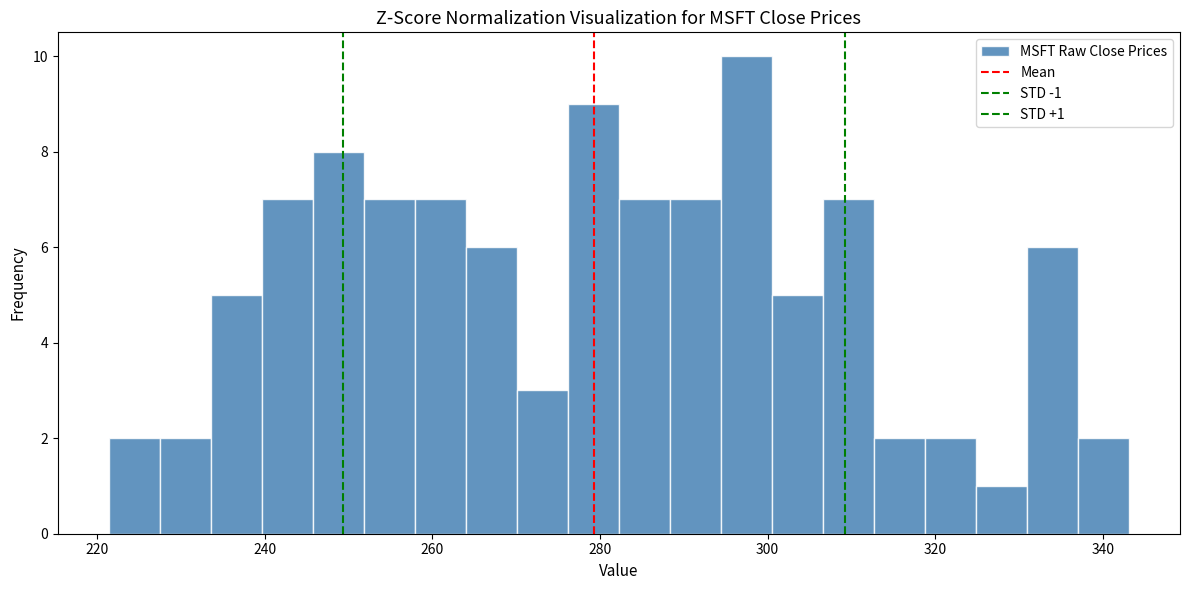

Read against the x-axis, roughly where is the centre of the tallest bar?

298